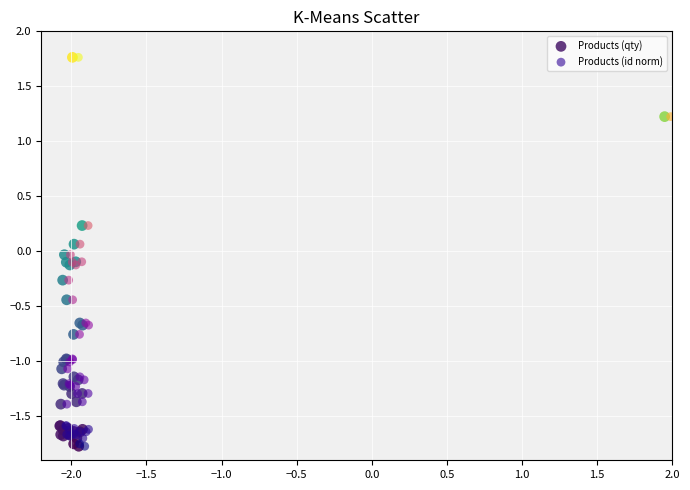

What are all the series names shown in the legend?

Products (qty), Products (id norm)